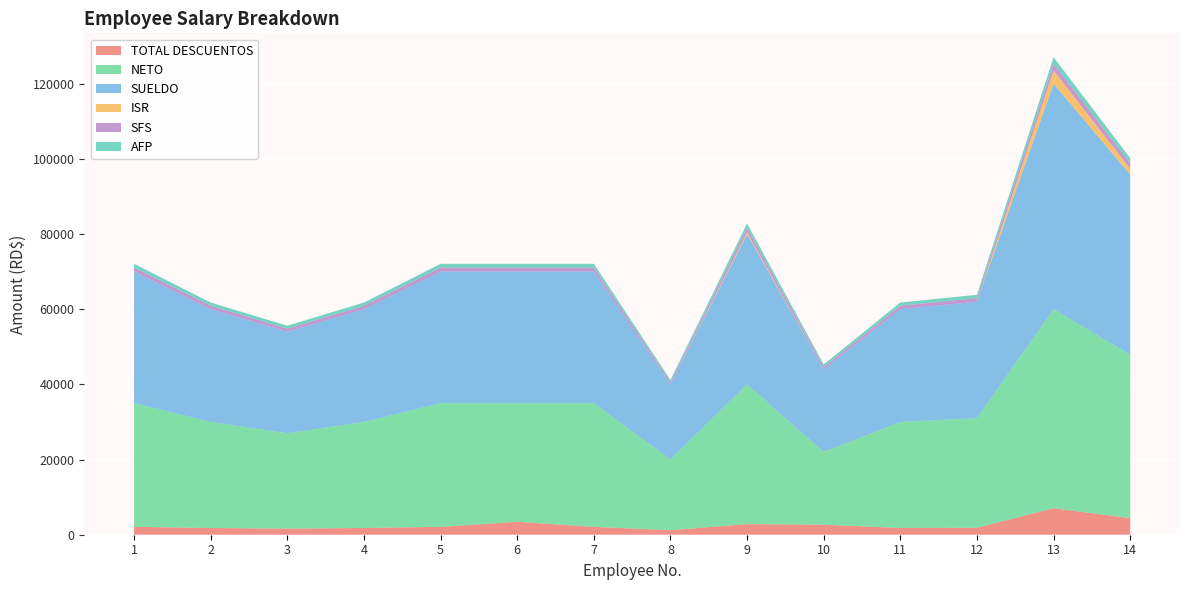

Reading left to right, what are all the values shown in this chart?

TOTAL DESCUENTOS: 2093.5	1798.0	1620.7	1798.0	2093.5	3443.6	2093.5	1207.0	2831.7	2675.3	1798.0	1857.1	7057.7	4413.5
NETO: 32906.5	28202.0	25379.3	28202.0	32906.5	31556.4	32906.5	18793.0	37168.3	19324.7	28202.0	29142.9	52942.3	43486.5
SUELDO: 35000.0	30000.0	27000.0	30000.0	35000.0	35000.0	35000.0	20000.0	40000.0	22000.0	30000.0	31000.0	60000.0	47900.0
ISR: 0.0	0.0	0.0	0.0	0.0	0.0	0.0	0.0	442.6	0.0	0.0	0.0	3486.7	1557.6
SFS: 1064.0	912.0	820.8	912.0	1064.0	1064.0	1064.0	608.0	1216.0	668.8	912.0	942.4	1824.0	1456.2
AFP: 1004.5	861.0	774.9	861.0	1004.5	1004.5	1004.5	574.0	1148.0	631.4	861.0	889.7	1722.0	1374.7